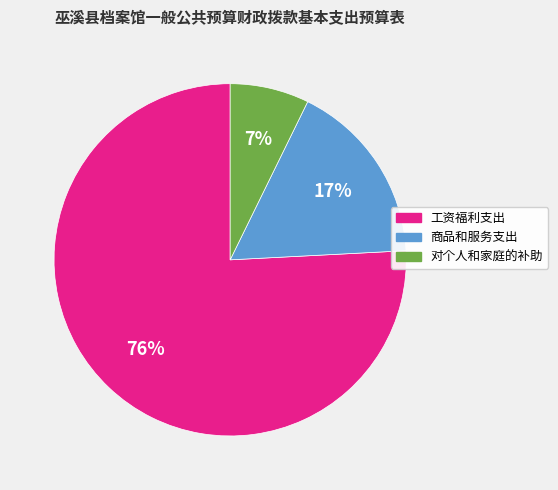

Which category has the biggest portion of the pie?

工资福利支出